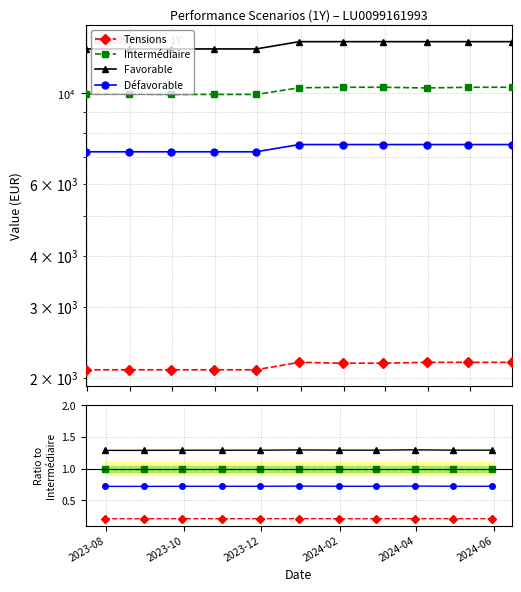

What position from the left is 2024-02?

4